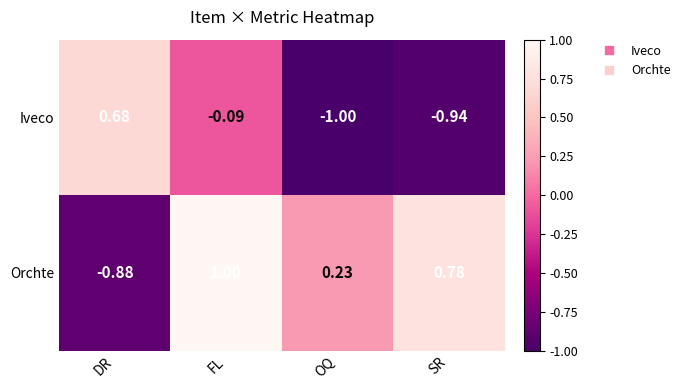

Which category has the lowest value across all series?

OQ